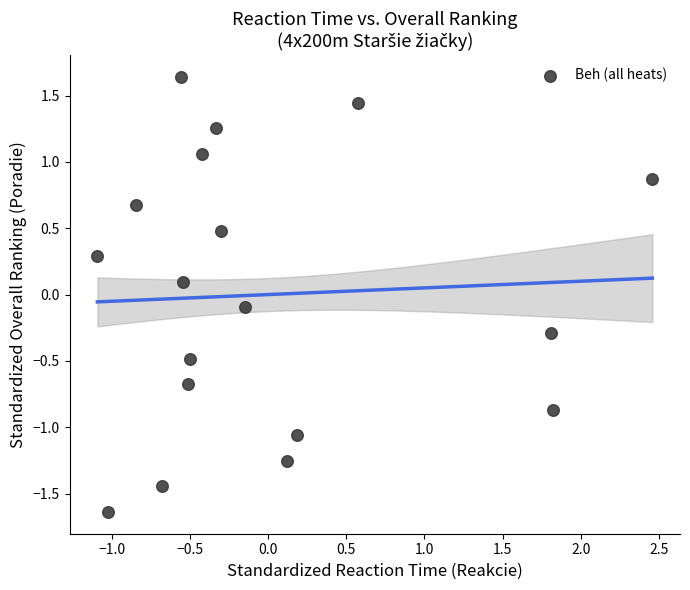

What is the range of Y values (max minus min)?

3.3